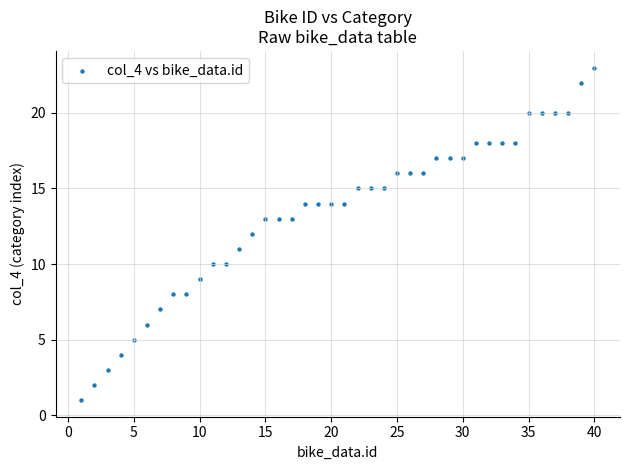

What is the range of Y values (max minus min)?

22